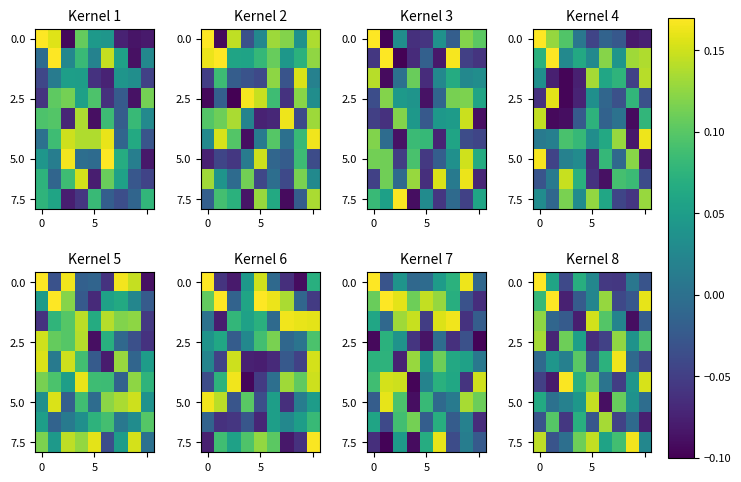

Between 7 and 2, which is larger?

7